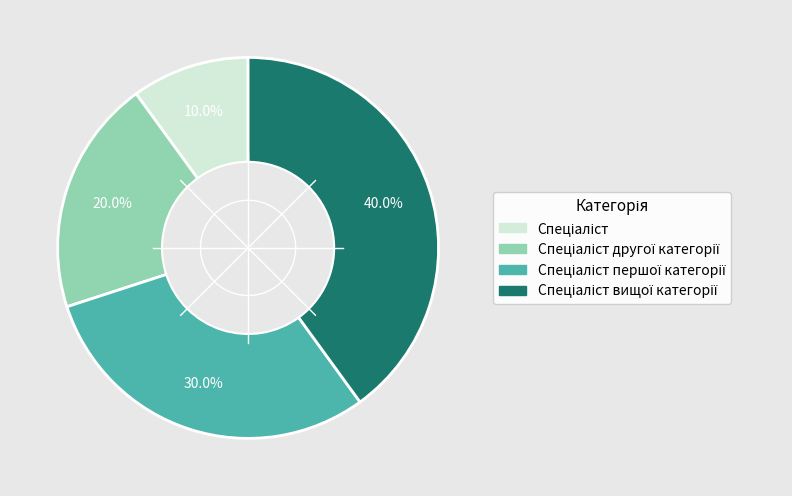

Is there any slice that represents more than half of the pie?

No